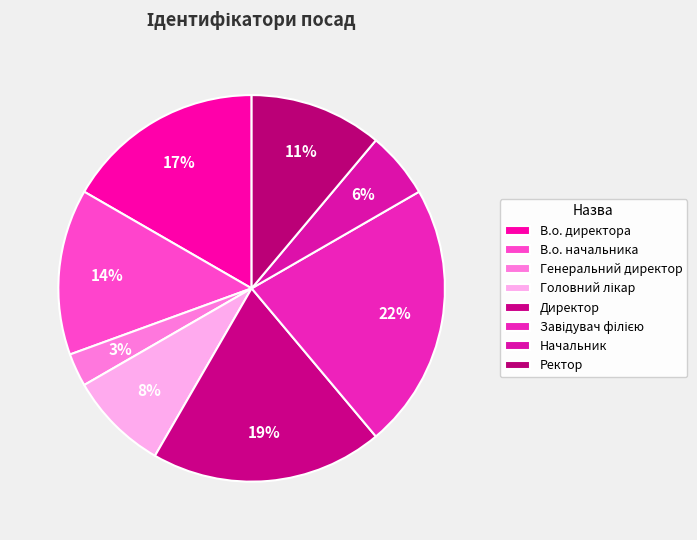

How many slices are in this pie chart?

8